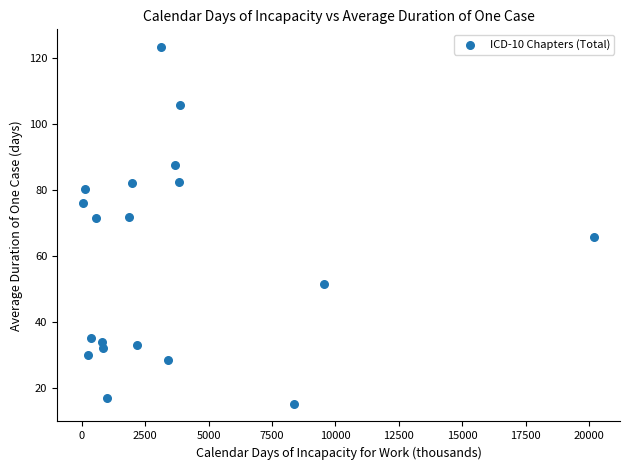

What is the range of X values (max minus min)?

20160.2